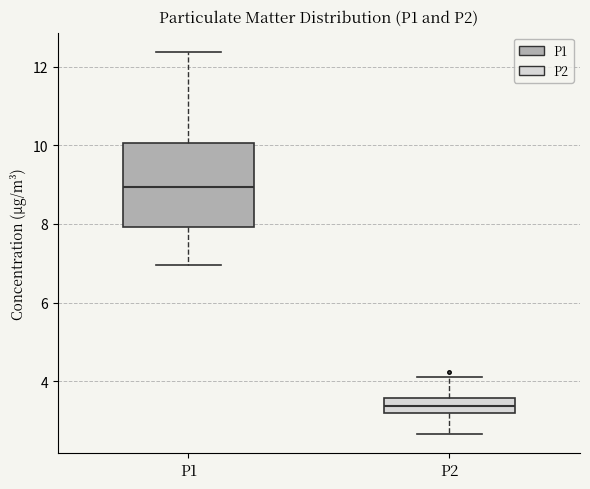

Which box's median line is the highest?

P1